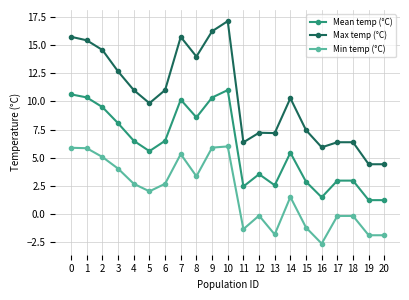

How many data points does each series have?

21